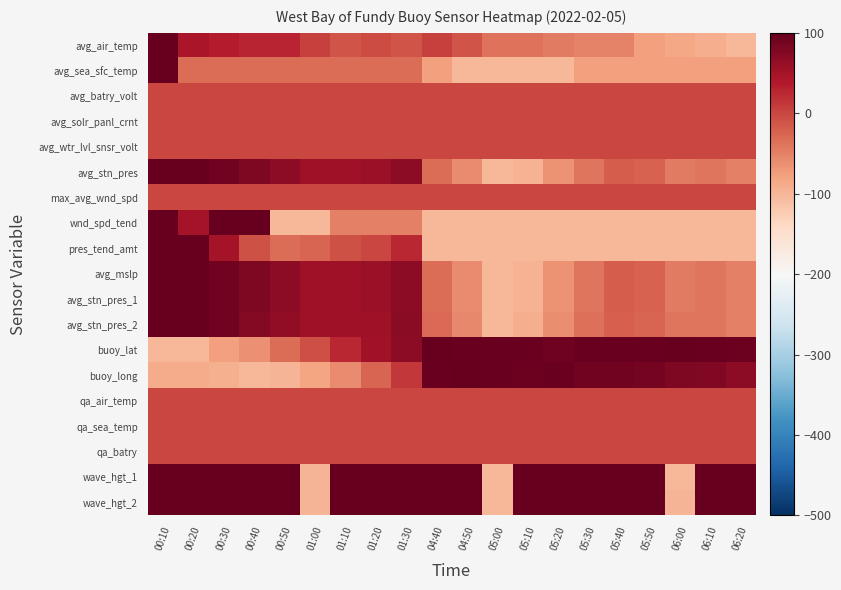

Reading left to right, list all the values displayed in this chart.

avg_air_temp: 00:10=100.0	00:20=44.0	00:30=36.0	00:40=28.0	00:50=28.0	01:00=4.0	01:10=-12.0	01:20=-4.0	01:30=-12.0	04:40=4.0	04:50=-12.0	05:00=-36.0	05:10=-36.0	05:20=-44.0	05:30=-52.0	05:40=-52.0	05:50=-76.0	06:00=-84.0	06:10=-92.0	06:20=-100.0
avg_sea_sfc_temp: 00:10=100.0	00:20=-33.3	00:30=-33.3	00:40=-33.3	00:50=-33.3	01:00=-33.3	01:10=-33.3	01:20=-33.3	01:30=-33.3	04:40=-77.8	04:50=-100.0	05:00=-100.0	05:10=-100.0	05:20=-100.0	05:30=-77.8	05:40=-77.8	05:50=-77.8	06:00=-77.8	06:10=-77.8	06:20=-77.8
avg_batry_volt: 00:10=0.0	00:20=0.0	00:30=0.0	00:40=0.0	00:50=0.0	01:00=0.0	01:10=0.0	01:20=0.0	01:30=0.0	04:40=0.0	04:50=0.0	05:00=0.0	05:10=0.0	05:20=0.0	05:30=0.0	05:40=0.0	05:50=0.0	06:00=0.0	06:10=0.0	06:20=0.0
avg_solr_panl_crnt: 00:10=0.0	00:20=0.0	00:30=0.0	00:40=0.0	00:50=0.0	01:00=0.0	01:10=0.0	01:20=0.0	01:30=0.0	04:40=0.0	04:50=0.0	05:00=0.0	05:10=0.0	05:20=0.0	05:30=0.0	05:40=0.0	05:50=0.0	06:00=0.0	06:10=0.0	06:20=0.0
avg_wtr_lvl_snsr_volt: 00:10=0.0	00:20=0.0	00:30=0.0	00:40=0.0	00:50=0.0	01:00=0.0	01:10=0.0	01:20=0.0	01:30=0.0	04:40=0.0	04:50=0.0	05:00=0.0	05:10=0.0	05:20=0.0	05:30=0.0	05:40=0.0	05:50=0.0	06:00=0.0	06:10=0.0	06:20=0.0
avg_stn_pres: 00:10=100.0	00:20=100.0	00:30=89.7	00:40=79.5	00:50=69.2	01:00=53.8	01:10=53.8	01:20=59.0	01:30=69.2	04:40=-33.3	04:50=-59.0	05:00=-100.0	05:10=-94.9	05:20=-64.1	05:30=-38.5	05:40=-17.9	05:50=-23.1	06:00=-43.6	06:10=-38.5	06:20=-48.7
max_avg_wnd_spd: 00:10=0.0	00:20=0.0	00:30=0.0	00:40=0.0	00:50=0.0	01:00=0.0	01:10=0.0	01:20=0.0	01:30=0.0	04:40=0.0	04:50=0.0	05:00=0.0	05:10=0.0	05:20=0.0	05:30=0.0	05:40=0.0	05:50=0.0	06:00=0.0	06:10=0.0	06:20=0.0
wnd_spd_tend: 00:10=100.0	00:20=50.0	00:30=100.0	00:40=100.0	00:50=-100.0	01:00=-100.0	01:10=-50.0	01:20=-50.0	01:30=-50.0	04:40=-100.0	04:50=-100.0	05:00=-100.0	05:10=-100.0	05:20=-100.0	05:30=-100.0	05:40=-100.0	05:50=-100.0	06:00=-100.0	06:10=-100.0	06:20=-100.0
pres_tend_amt: 00:10=100.0	00:20=100.0	00:30=50.0	00:40=-8.3	00:50=-33.3	01:00=-25.0	01:10=-8.3	01:20=0.0	01:30=25.0	04:40=-100.0	04:50=-100.0	05:00=-100.0	05:10=-100.0	05:20=-100.0	05:30=-100.0	05:40=-100.0	05:50=-100.0	06:00=-100.0	06:10=-100.0	06:20=-100.0
avg_mslp: 00:10=100.0	00:20=100.0	00:30=89.7	00:40=79.5	00:50=69.2	01:00=53.8	01:10=53.8	01:20=59.0	01:30=69.2	04:40=-33.3	04:50=-59.0	05:00=-100.0	05:10=-94.9	05:20=-64.1	05:30=-38.5	05:40=-17.9	05:50=-23.1	06:00=-43.6	06:10=-38.5	06:20=-48.7
avg_stn_pres_1: 00:10=100.0	00:20=100.0	00:30=89.7	00:40=79.5	00:50=69.2	01:00=53.8	01:10=53.8	01:20=59.0	01:30=69.2	04:40=-33.3	04:50=-59.0	05:00=-100.0	05:10=-94.9	05:20=-64.1	05:30=-38.5	05:40=-17.9	05:50=-23.1	06:00=-43.6	06:10=-38.5	06:20=-48.7
avg_stn_pres_2: 00:10=100.0	00:20=100.0	00:30=90.0	00:40=75.0	00:50=65.0	01:00=55.0	01:10=55.0	01:20=55.0	01:30=70.0	04:40=-30.0	04:50=-55.0	05:00=-100.0	05:10=-90.0	05:20=-60.0	05:30=-35.0	05:40=-20.0	05:50=-25.0	06:00=-40.0	06:10=-40.0	06:20=-50.0
buoy_lat: 00:10=-100.0	00:20=-99.3	00:30=-78.0	00:40=-63.4	00:50=-33.3	01:00=-7.7	01:10=26.7	01:20=52.4	01:30=68.5	04:40=100.0	04:50=96.3	05:00=96.3	05:10=96.3	05:20=92.7	05:30=96.3	05:40=96.3	05:50=96.3	06:00=97.8	06:10=96.3	06:20=94.1
buoy_long: 00:10=-88.7	00:20=-88.7	00:30=-93.7	00:40=-100.0	00:50=-98.7	01:00=-82.4	01:10=-57.9	01:20=-25.8	01:30=13.2	04:40=96.2	04:50=100.0	05:00=96.9	05:10=93.1	05:20=96.2	05:30=90.6	05:40=90.6	05:50=87.4	06:00=81.1	06:10=77.4	06:20=67.9
qa_air_temp: 00:10=0.0	00:20=0.0	00:30=0.0	00:40=0.0	00:50=0.0	01:00=0.0	01:10=0.0	01:20=0.0	01:30=0.0	04:40=0.0	04:50=0.0	05:00=0.0	05:10=0.0	05:20=0.0	05:30=0.0	05:40=0.0	05:50=0.0	06:00=0.0	06:10=0.0	06:20=0.0
qa_sea_temp: 00:10=0.0	00:20=0.0	00:30=0.0	00:40=0.0	00:50=0.0	01:00=0.0	01:10=0.0	01:20=0.0	01:30=0.0	04:40=0.0	04:50=0.0	05:00=0.0	05:10=0.0	05:20=0.0	05:30=0.0	05:40=0.0	05:50=0.0	06:00=0.0	06:10=0.0	06:20=0.0
qa_batry: 00:10=0.0	00:20=0.0	00:30=0.0	00:40=0.0	00:50=0.0	01:00=0.0	01:10=0.0	01:20=0.0	01:30=0.0	04:40=0.0	04:50=0.0	05:00=0.0	05:10=0.0	05:20=0.0	05:30=0.0	05:40=0.0	05:50=0.0	06:00=0.0	06:10=0.0	06:20=0.0
wave_hgt_1: 00:10=100.0	00:20=100.0	00:30=100.0	00:40=100.0	00:50=100.0	01:00=-99.2	01:10=100.0	01:20=100.0	01:30=100.0	04:40=100.0	04:50=100.0	05:00=-99.8	05:10=100.0	05:20=100.0	05:30=100.0	05:40=100.0	05:50=100.0	06:00=-100.0	06:10=100.0	06:20=100.0
wave_hgt_2: 00:10=100.0	00:20=100.0	00:30=100.0	00:40=100.0	00:50=100.0	01:00=-97.1	01:10=100.0	01:20=100.0	01:30=100.0	04:40=100.0	04:50=100.0	05:00=-100.0	05:10=100.0	05:20=100.0	05:30=100.0	05:40=100.0	05:50=100.0	06:00=-97.7	06:10=100.0	06:20=100.0